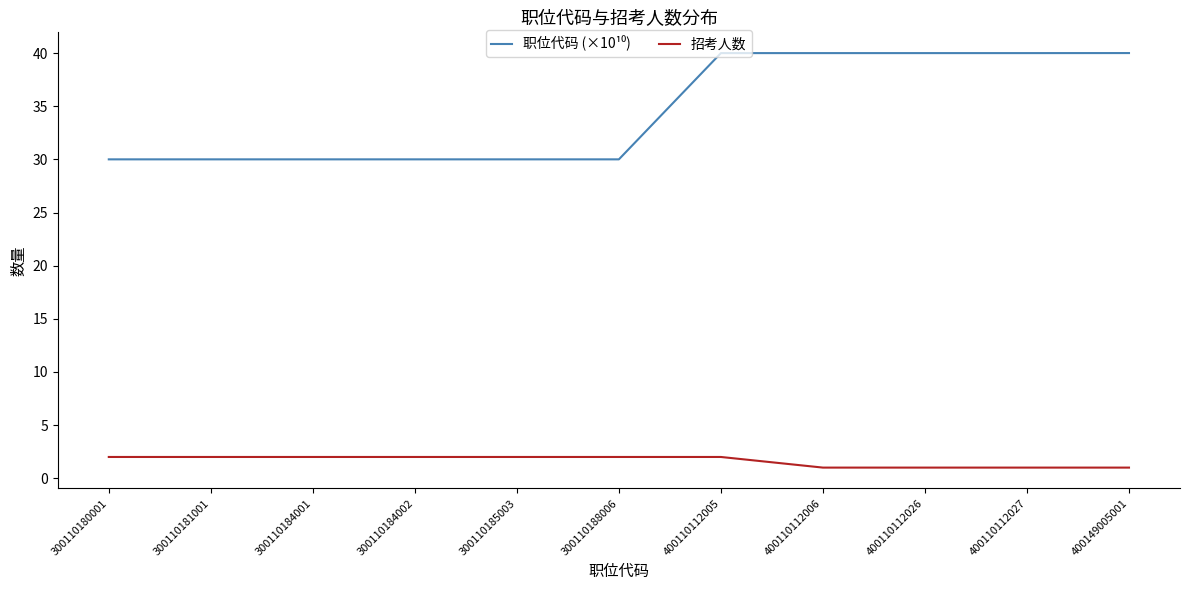

What is the greatest value displayed?

40.0